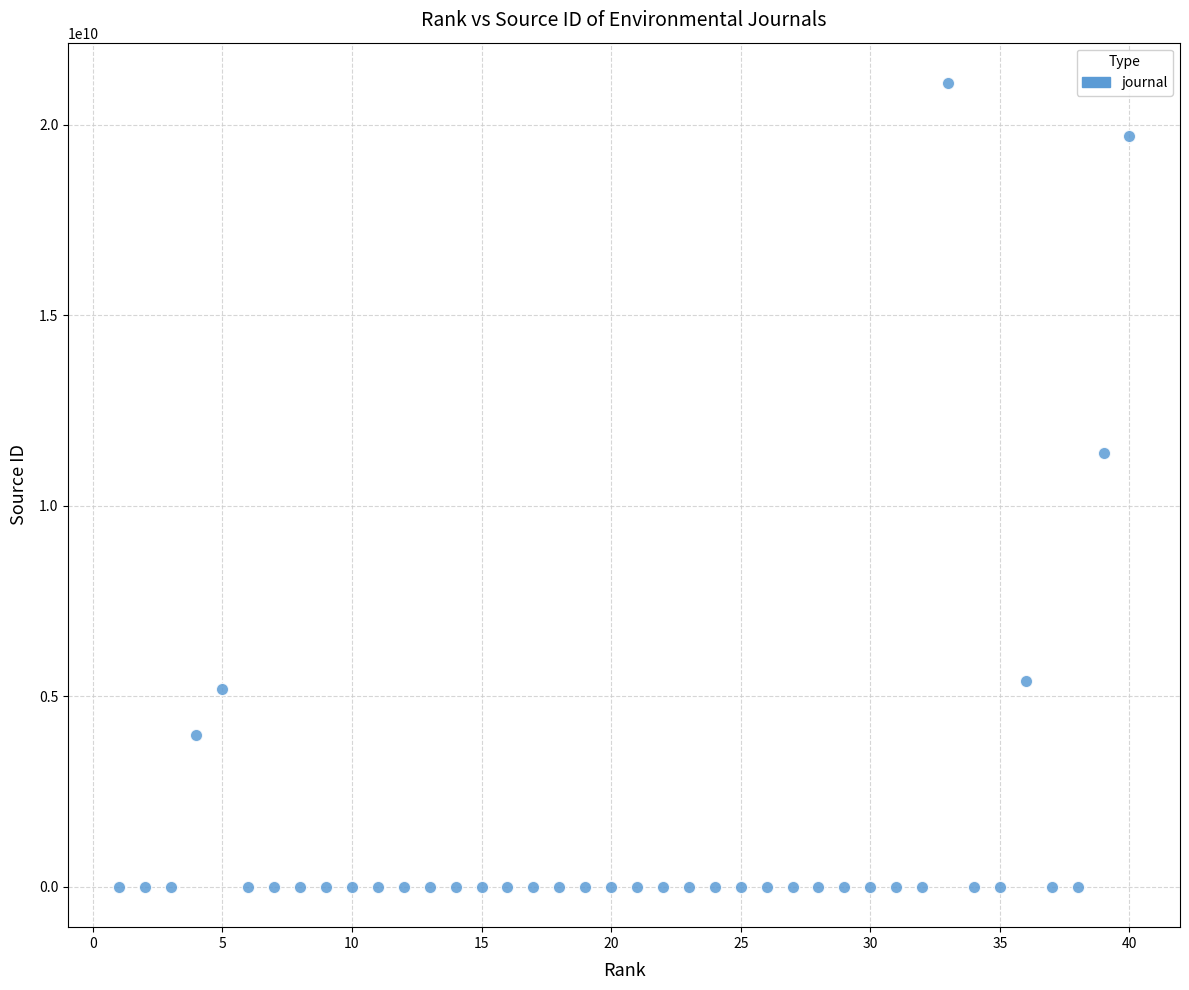

What Y value in the scatter plot is closest to 10550419770?

11400153329